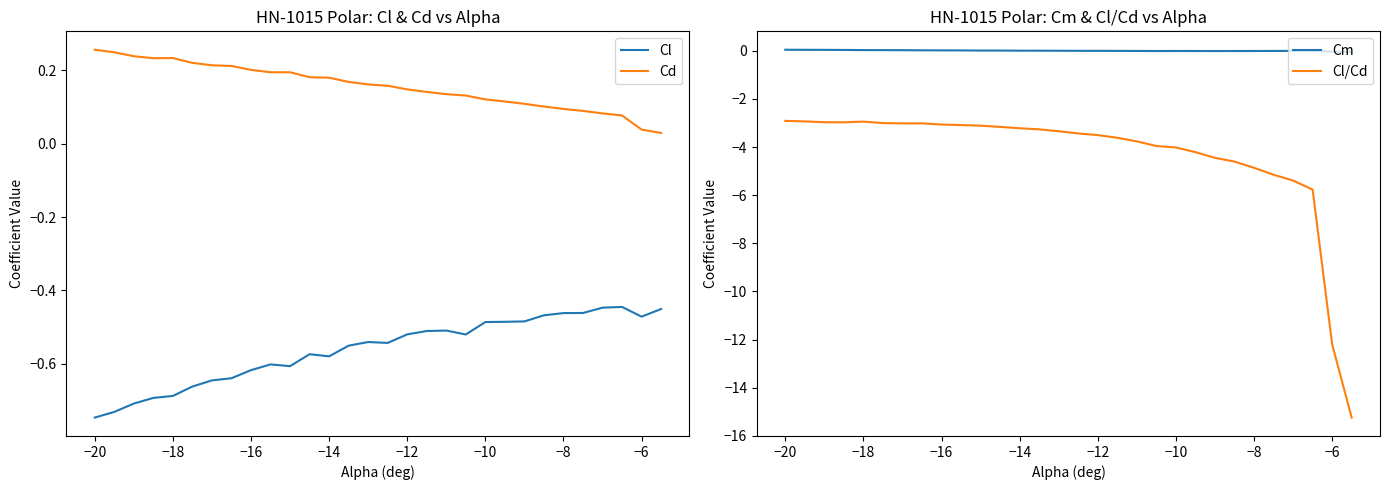

True or false: Cl and Cm cross at least once.

False